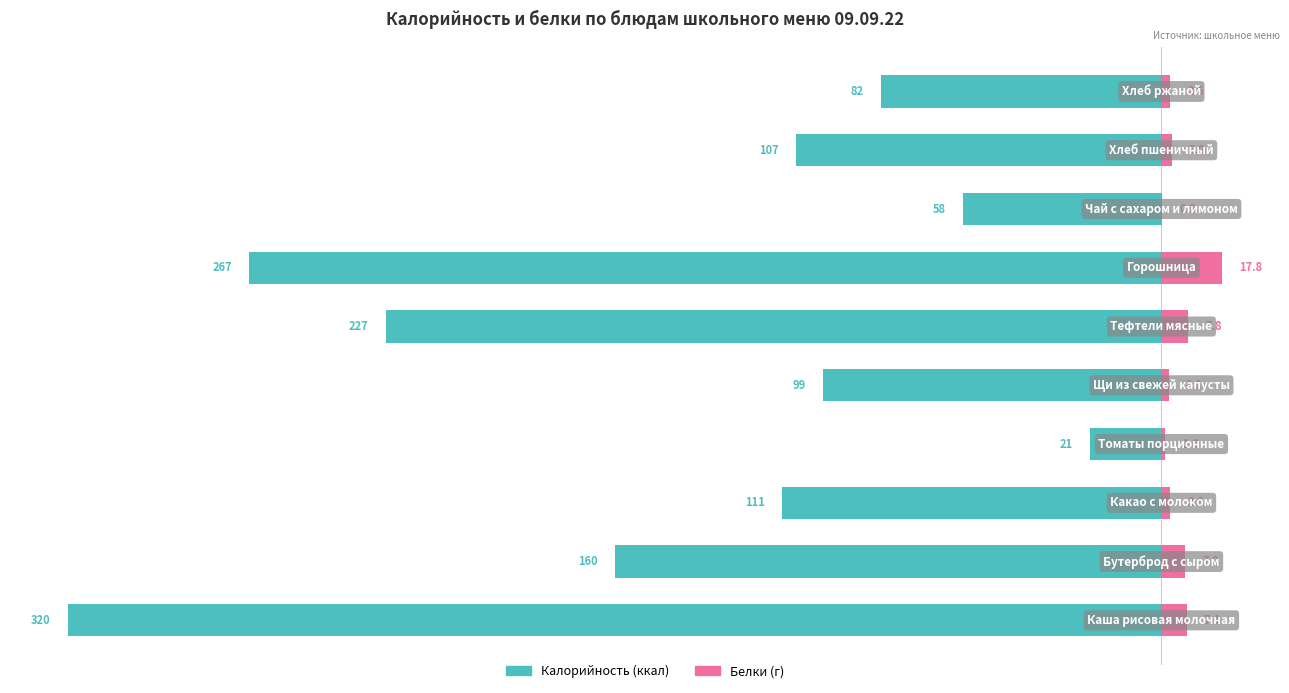

Is it true that Белки (г) equals 0.6 at 3?

False